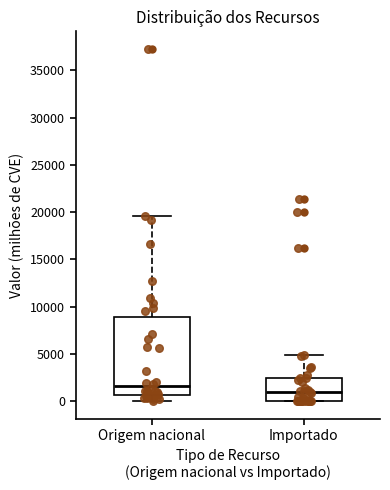

Reading left to right, read every box against the y-axis: the position of its median line, the range the box covers, and the ends of its whiskers. The values are not printed on the chart, so give them approximately, as read against the axis.

Origem nacional: median 1500, box 500 to 9000, whiskers 0 to 19500
Importado: median 1000, box 0 to 2500, whiskers 0 to 5000